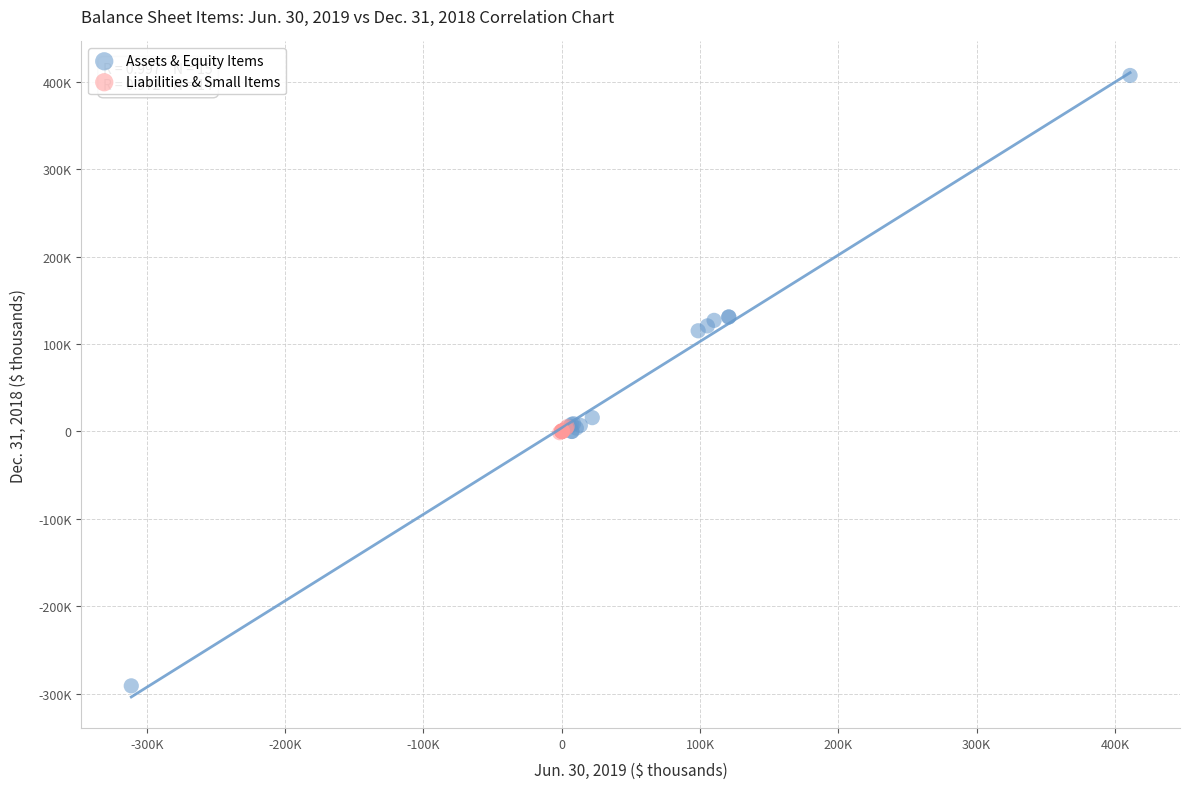

What are all the series names shown in the legend?

Assets & Equity Items, Liabilities & Small Items